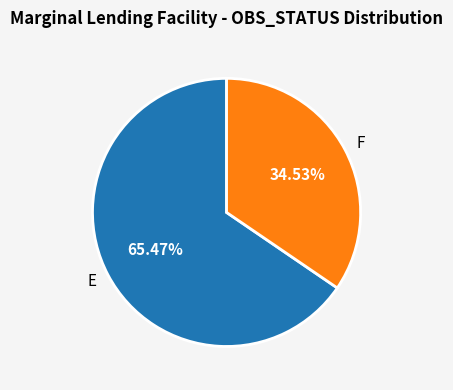

What is the largest slice in the pie chart?

E